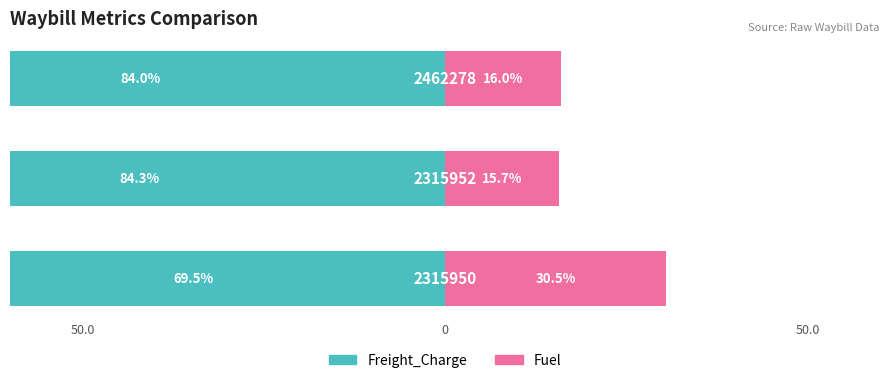

What is the sum of the Fuel values at 0 and 50.0?

46.3